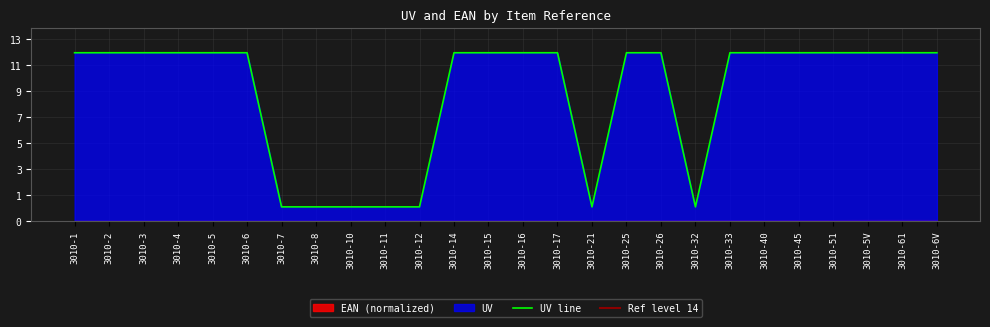

What value does the data have at 3010-51, to the nearest 10?

10